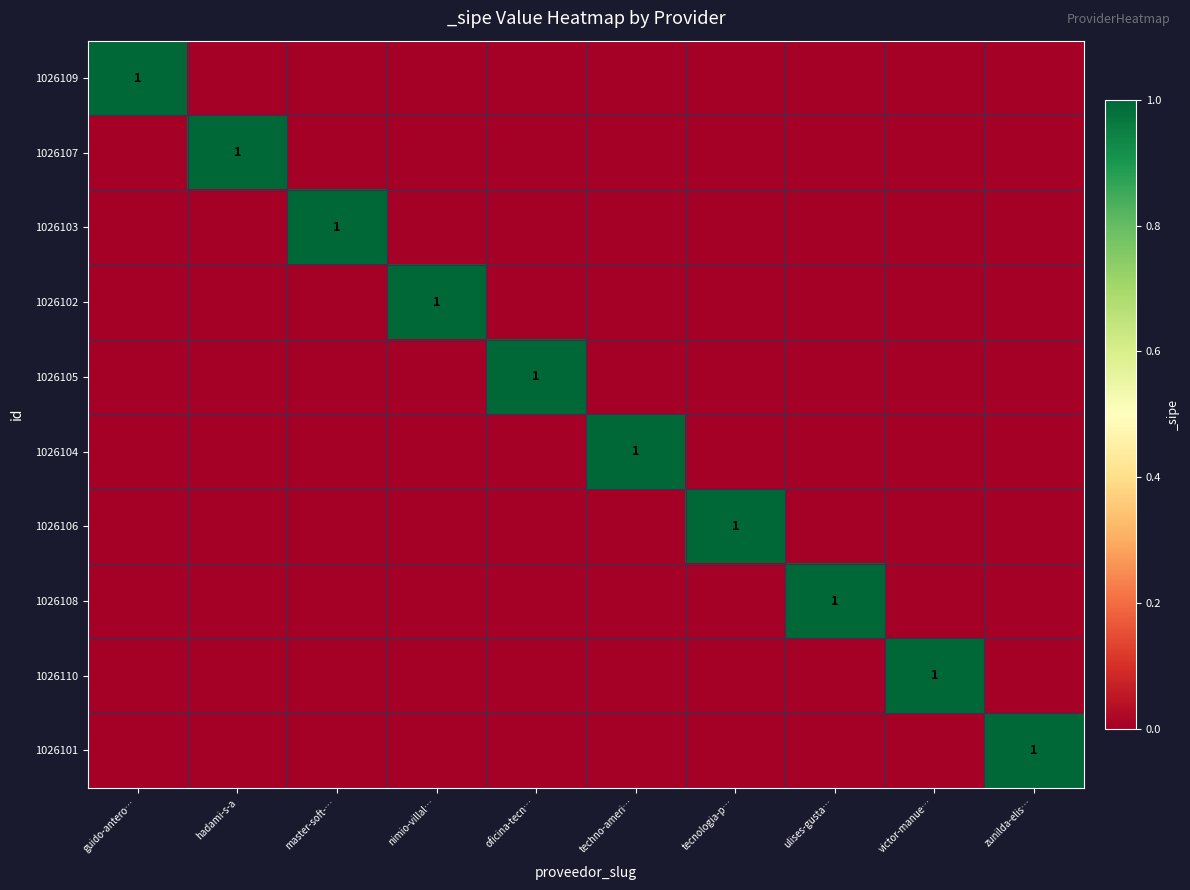

Is the value of 1026106 at ulises-gusta… greater than the value of 1026110 at guido-antero…?

No